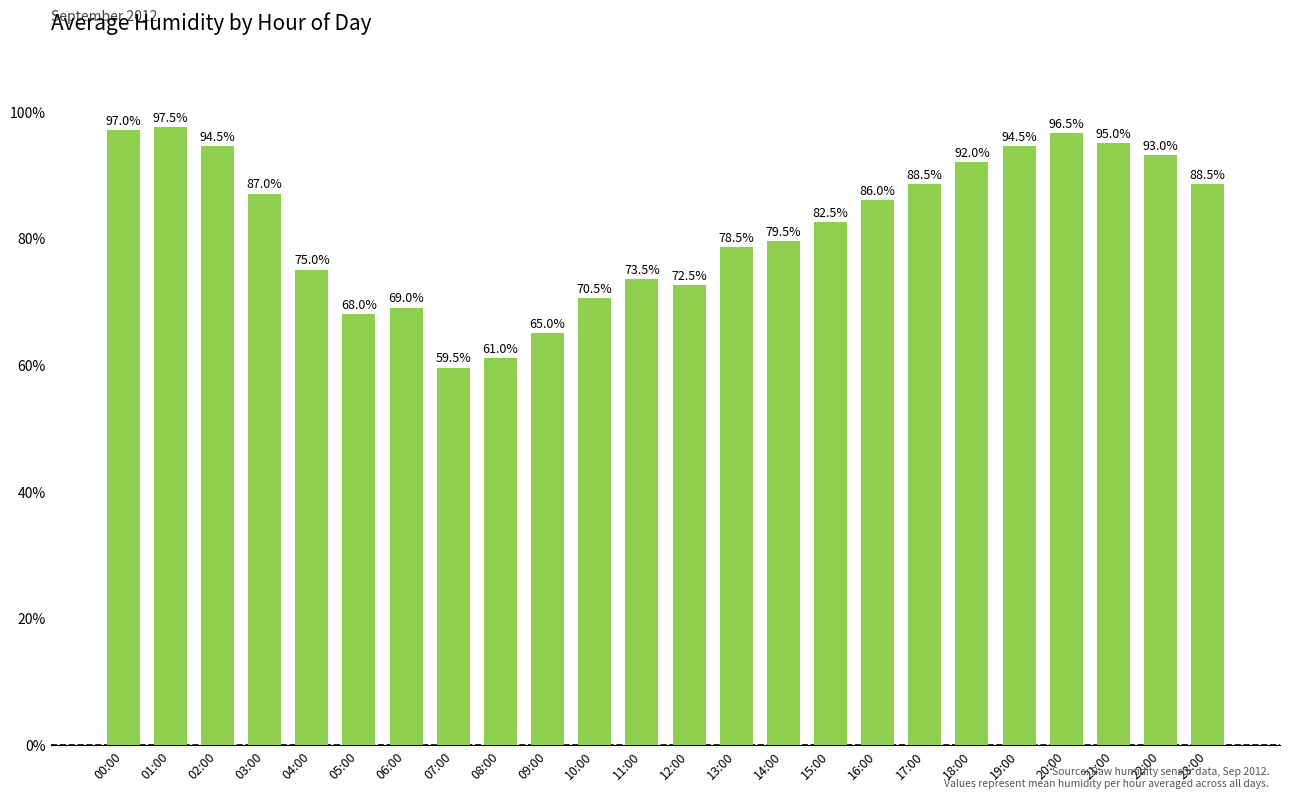

Reading left to right, transcribe all the data shown in this chart.

00:00=97.0	01:00=97.5	02:00=94.5	03:00=87.0	04:00=75.0	05:00=68.0	06:00=69.0	07:00=59.5	08:00=61.0	09:00=65.0	10:00=70.5	11:00=73.5	12:00=72.5	13:00=78.5	14:00=79.5	15:00=82.5	16:00=86.0	17:00=88.5	18:00=92.0	19:00=94.5	20:00=96.5	21:00=95.0	22:00=93.0	23:00=88.5